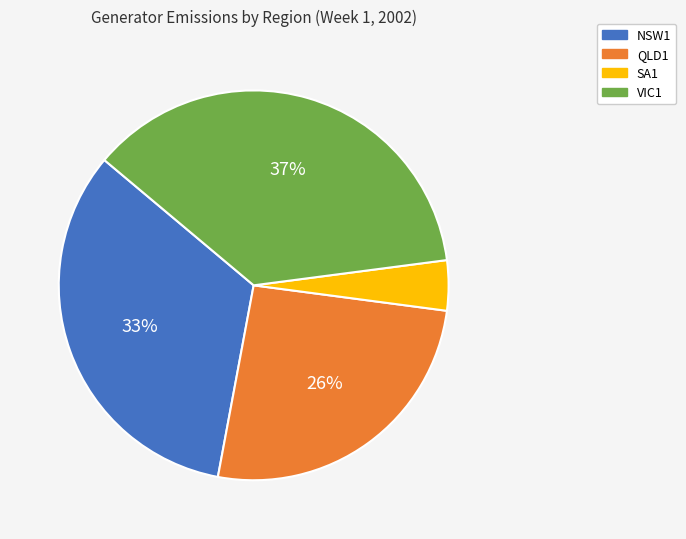

To the nearest percent, what portion does QLD1 represent?

26%